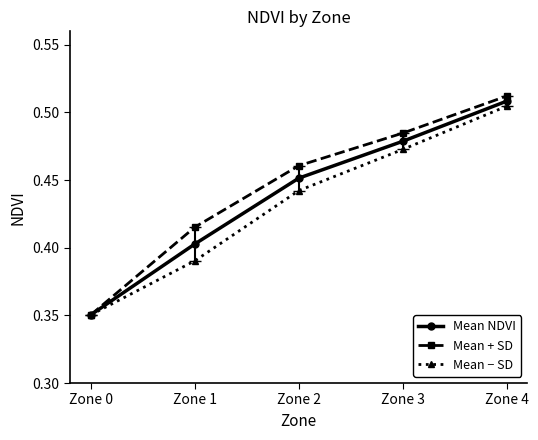

How many lines are shown in the chart?

3